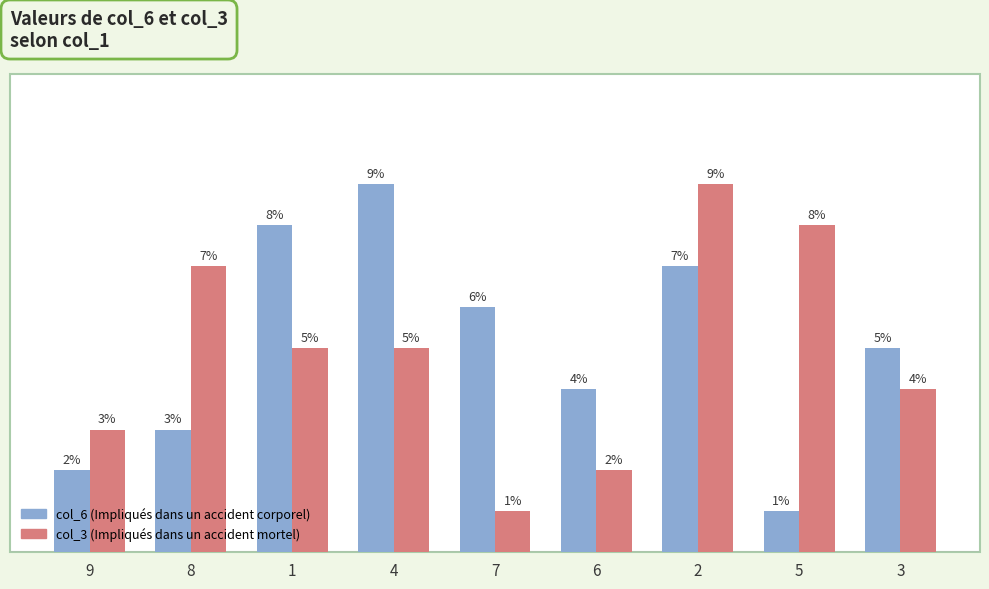

Between 7 and 3, which series saw the biggest shift?

col_3 (Impliqués dans un accident mortel)